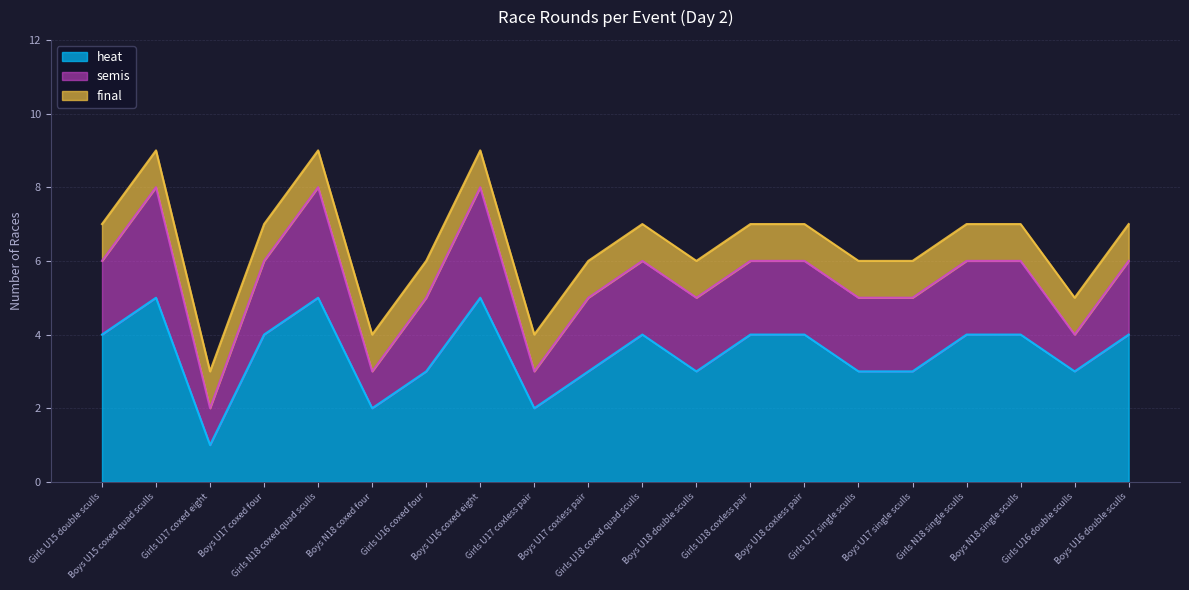

Count the number of categories in the chart.

20